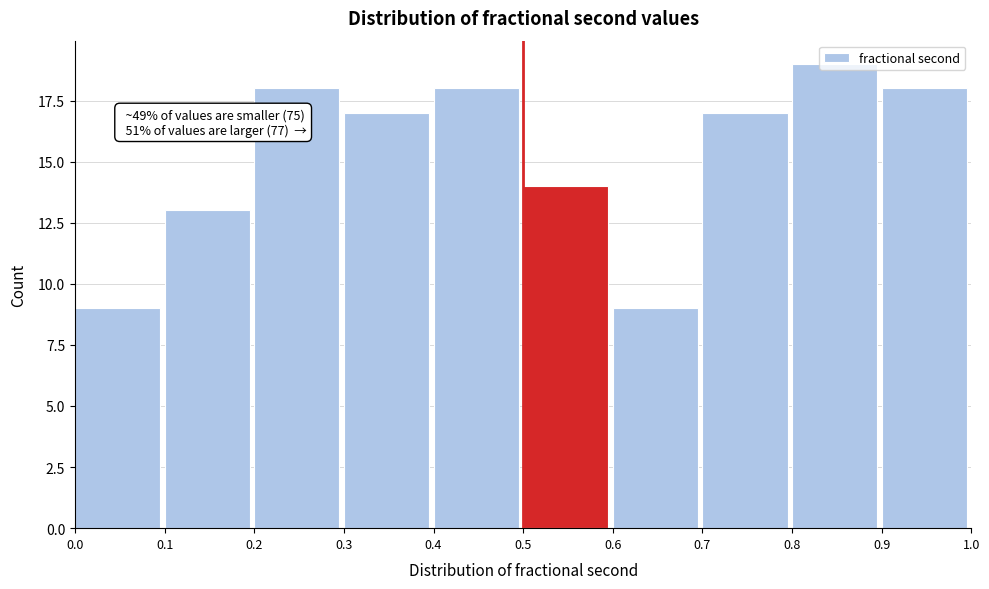

Which range on the x-axis has the tallest bar?

0.8 to 0.9